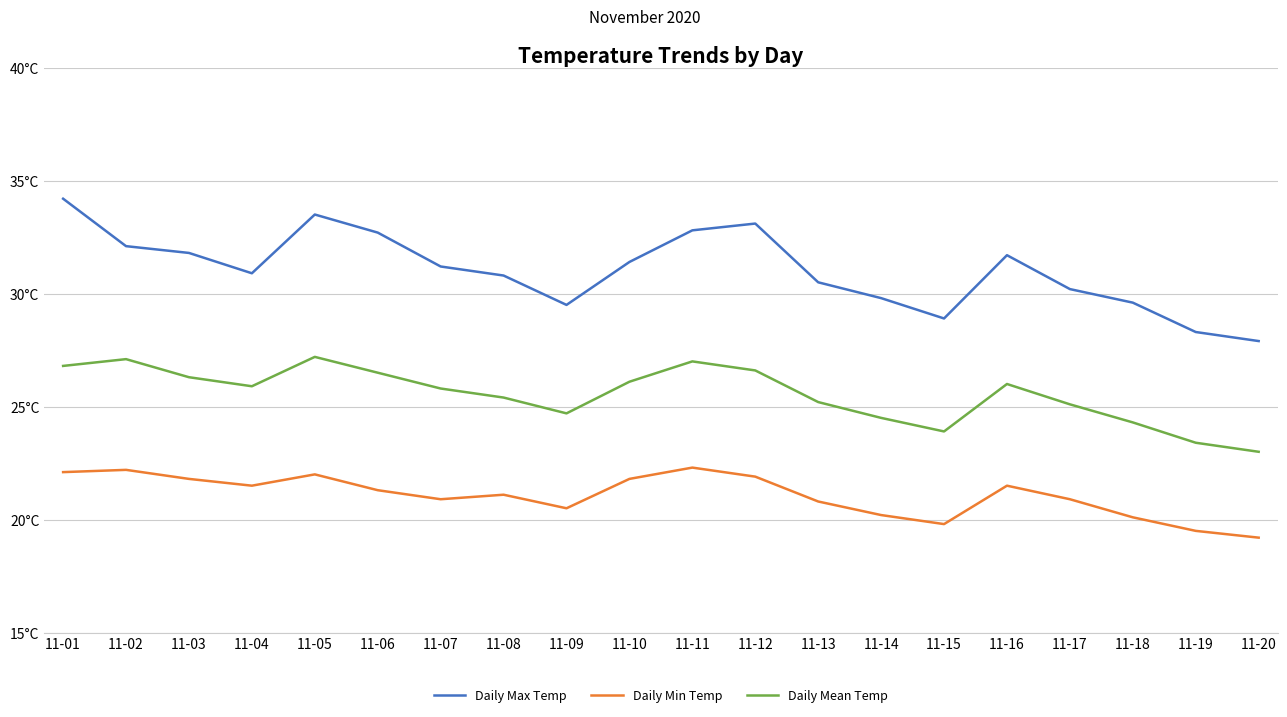

What are all the series names shown in the legend?

Daily Max Temp, Daily Min Temp, Daily Mean Temp